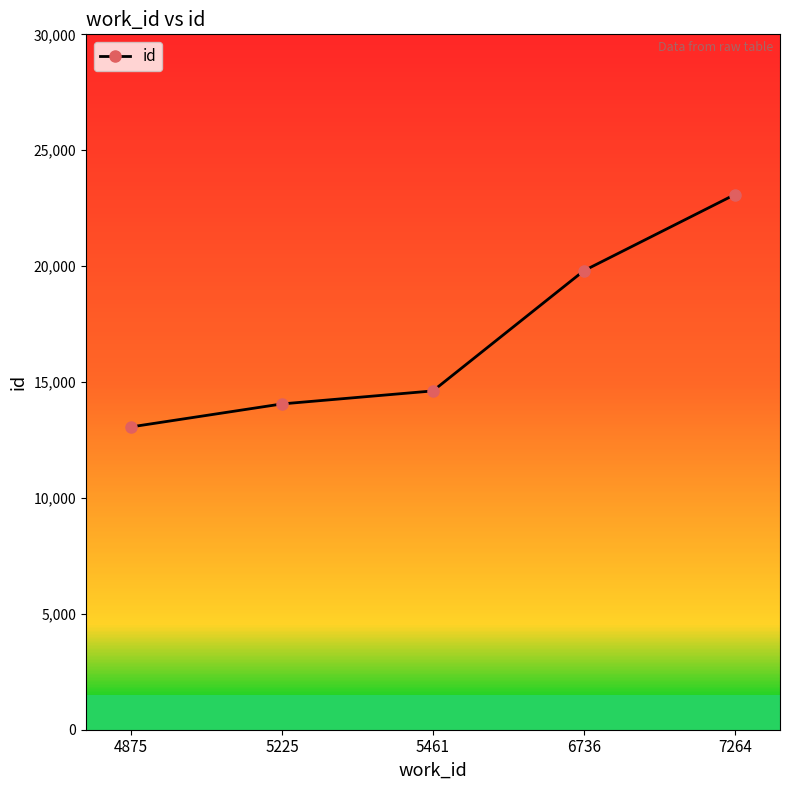

Reading left to right, list all the values displayed in this chart.

13065	14056	14617	19802	23084